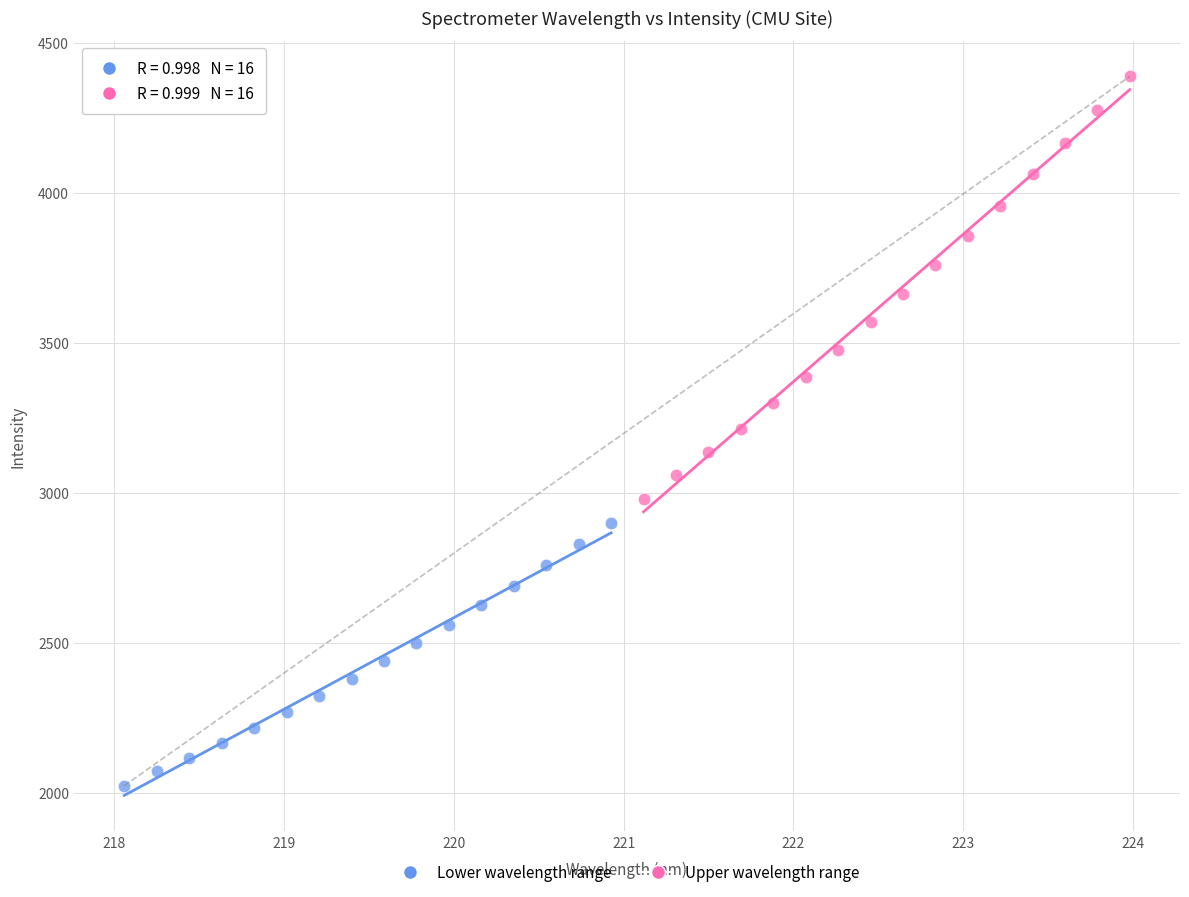

Which series reaches the maximum Y coordinate?

Upper wavelength range